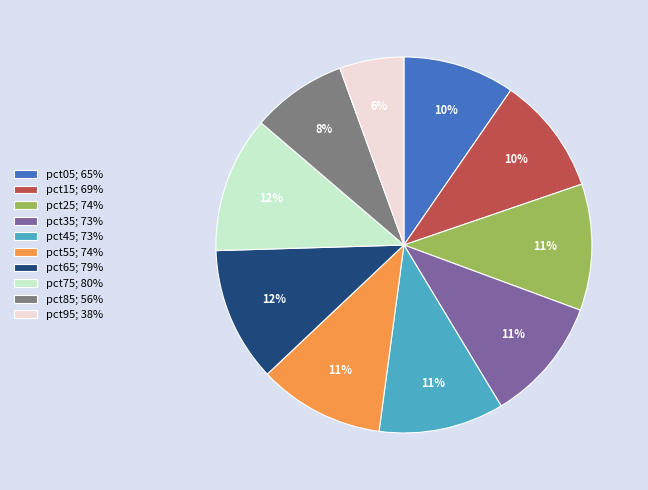

Does pct15; 69% account for over 50% of the chart?

No